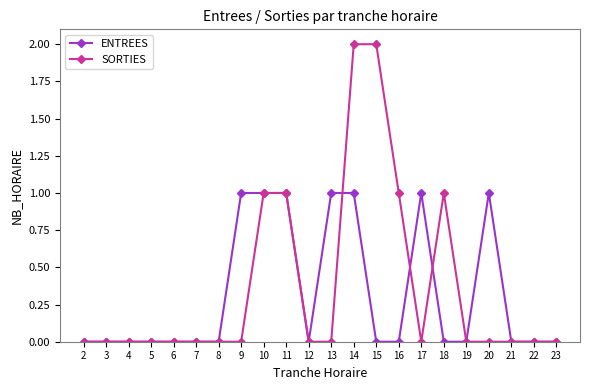

Rank the series by their average value, from highest to lowest.

SORTIES, ENTREES